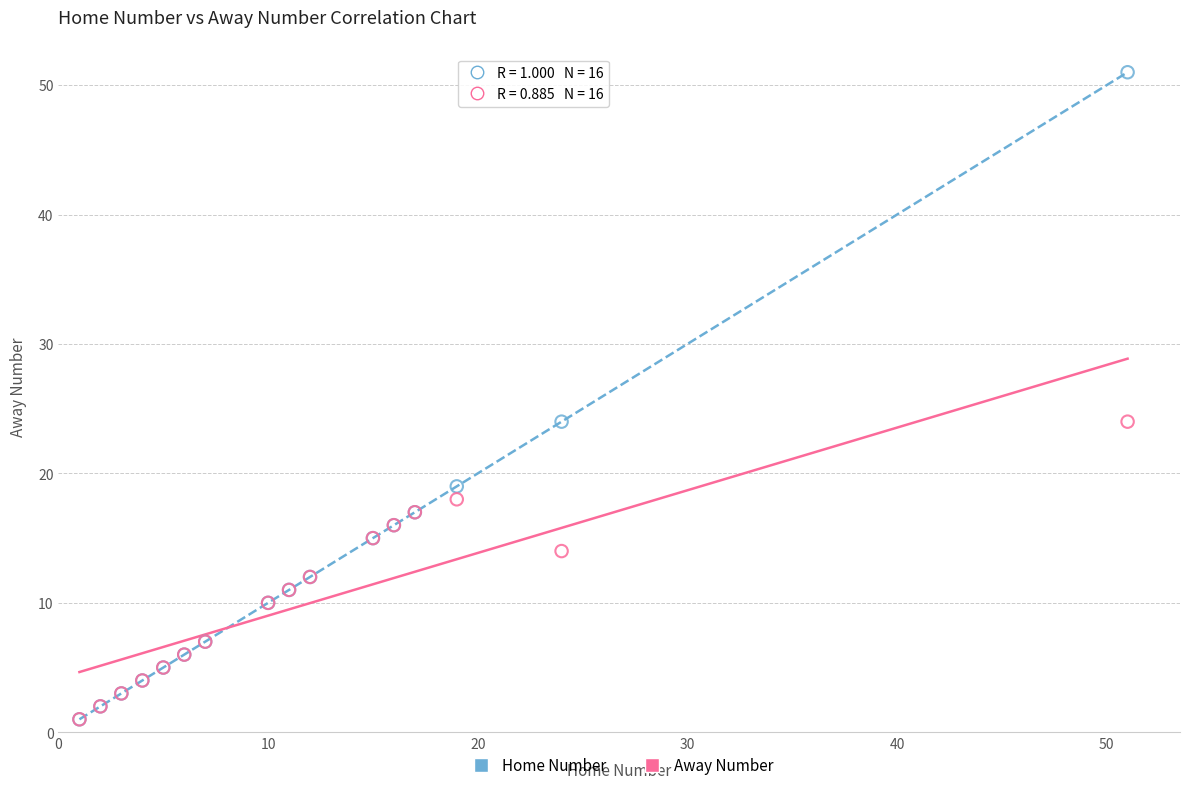

What are all the series names shown in the legend?

Home Number, Away Number